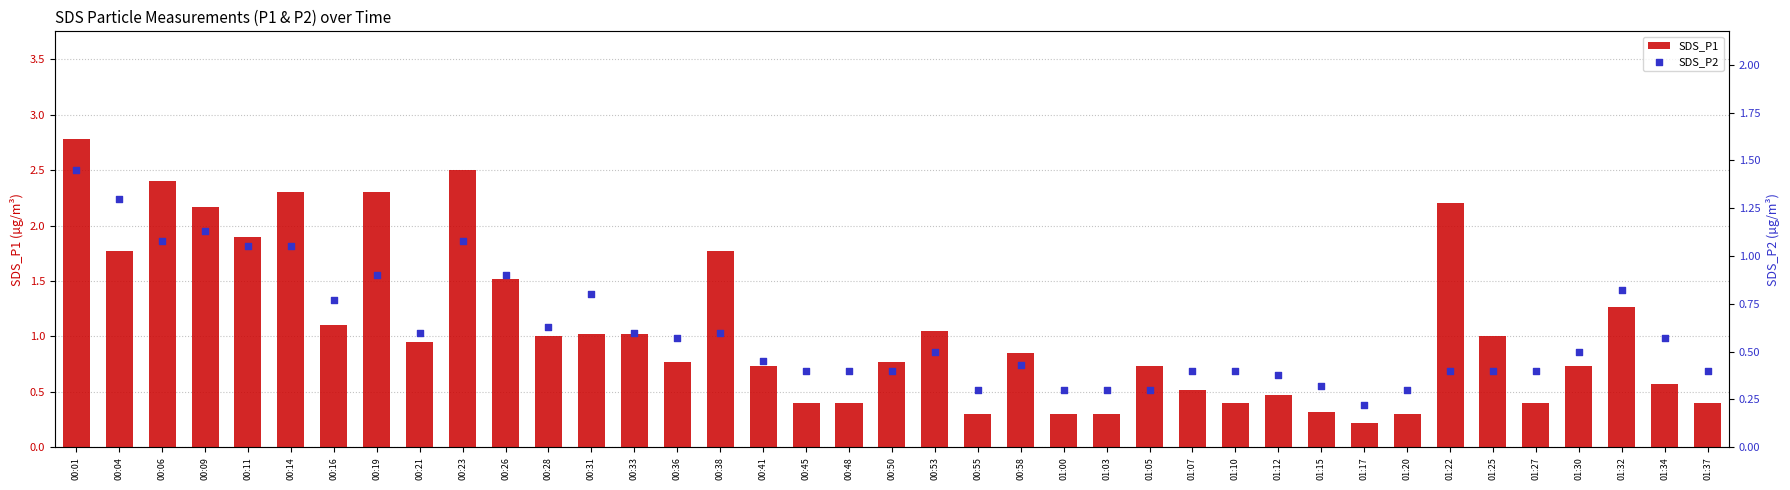

Which series has the largest Y range (max minus min)?

SDS_P1